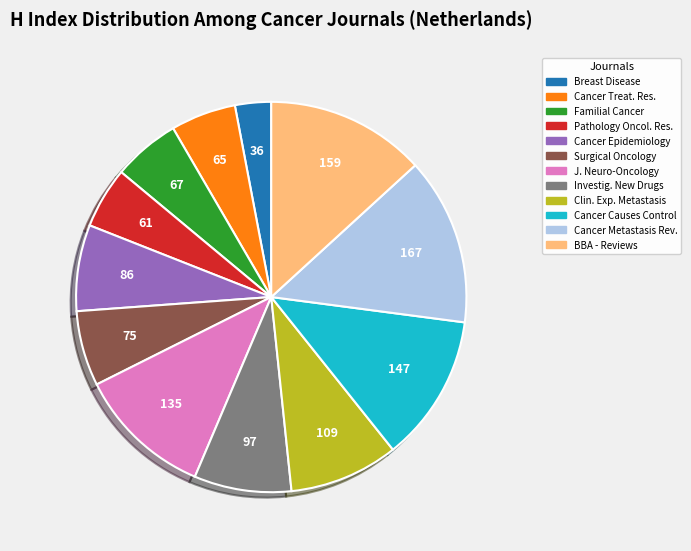

Does any single category account for the majority?

No